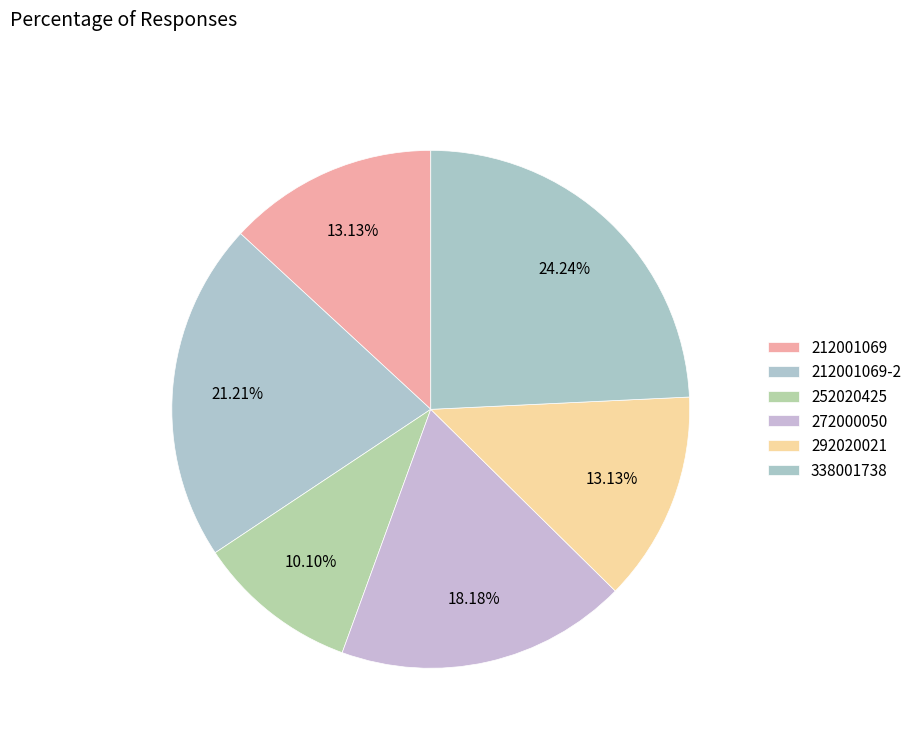

How many segments does this pie chart have?

6